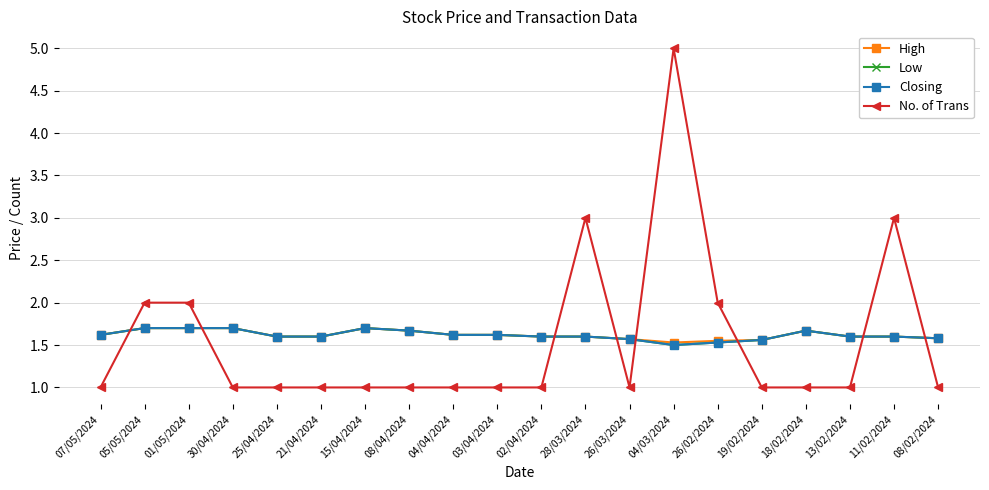

Rank the series at 25/04/2024 from lowest to highest value.

No. of Trans, High, Low, Closing